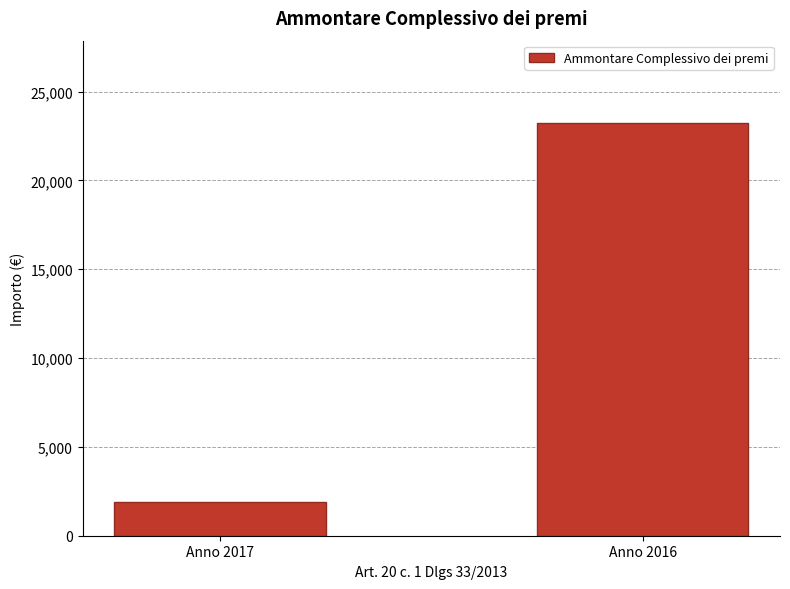

Are the bars horizontal?

No